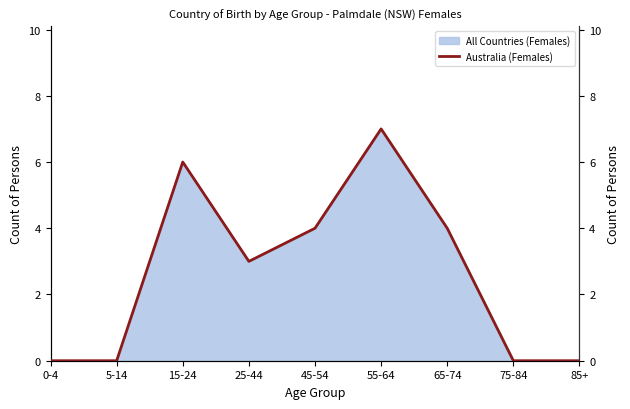

What position from the left is 15-24?

3